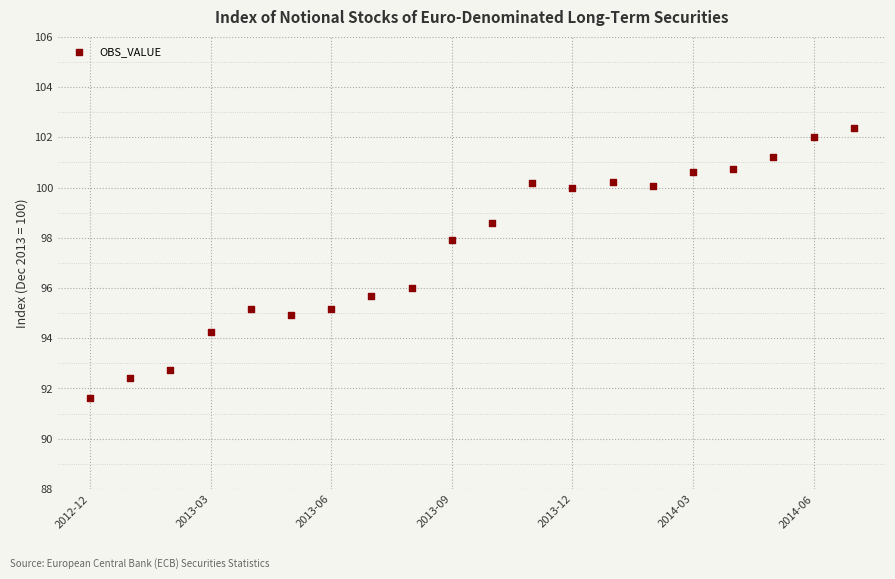

What is the range of Y values (max minus min)?

10.7